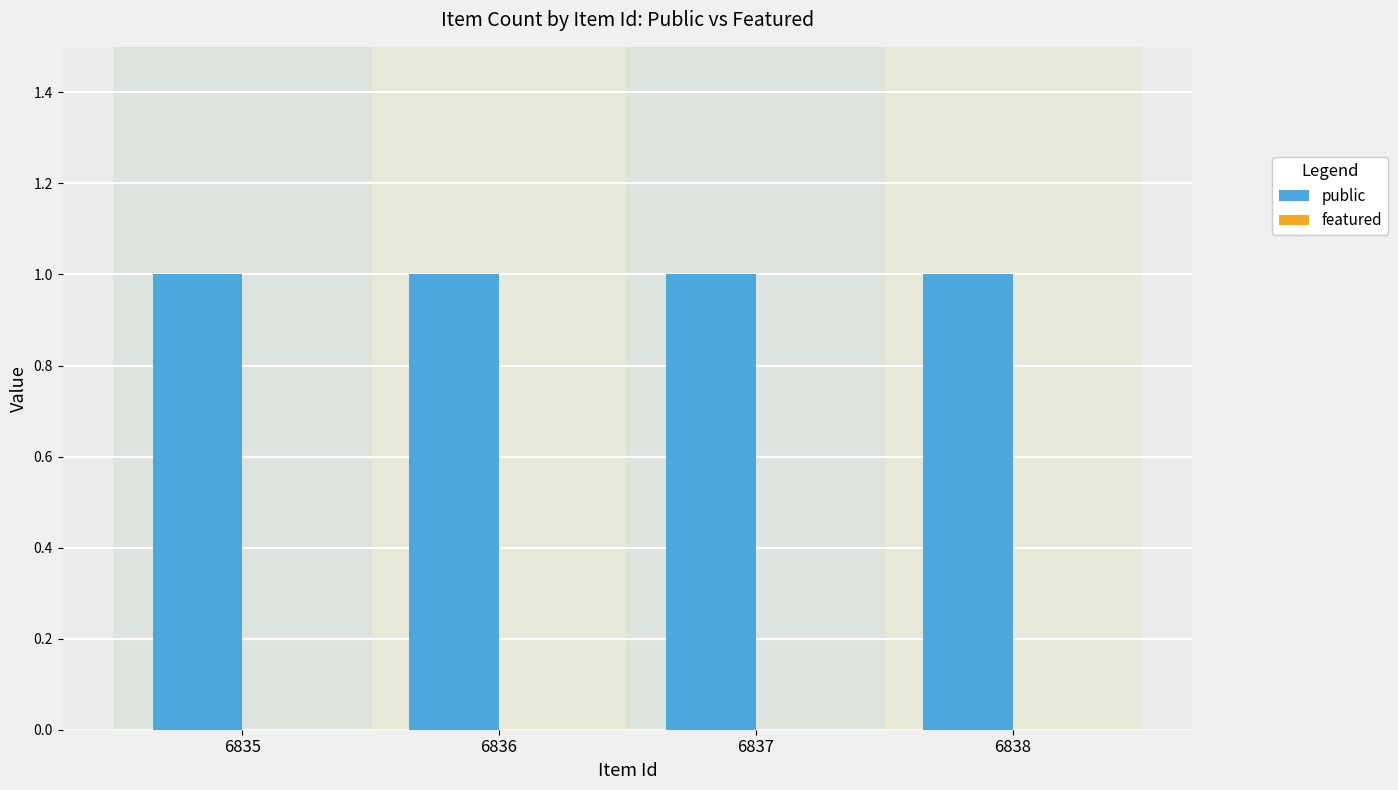

Where is public nearest to the value 1?

6835